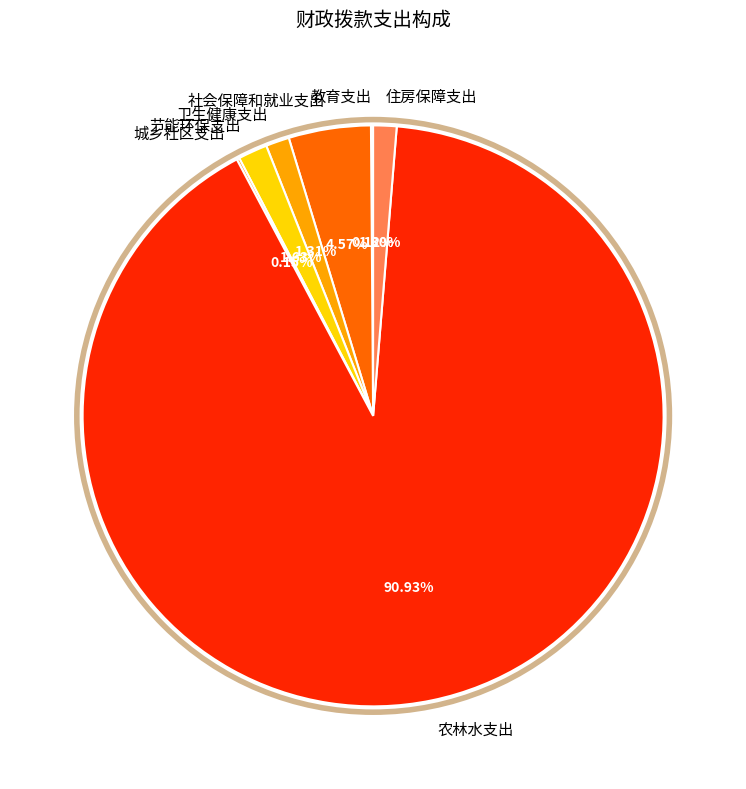

What is the majority slice?

农林水支出